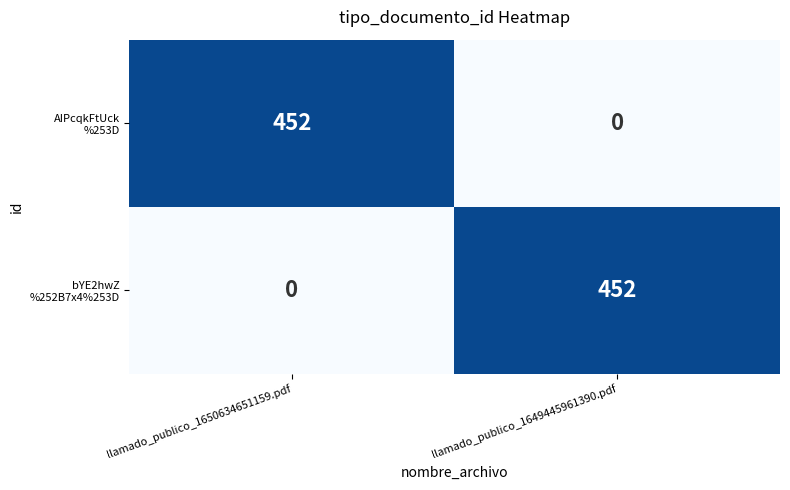

What is the greatest value displayed?

452